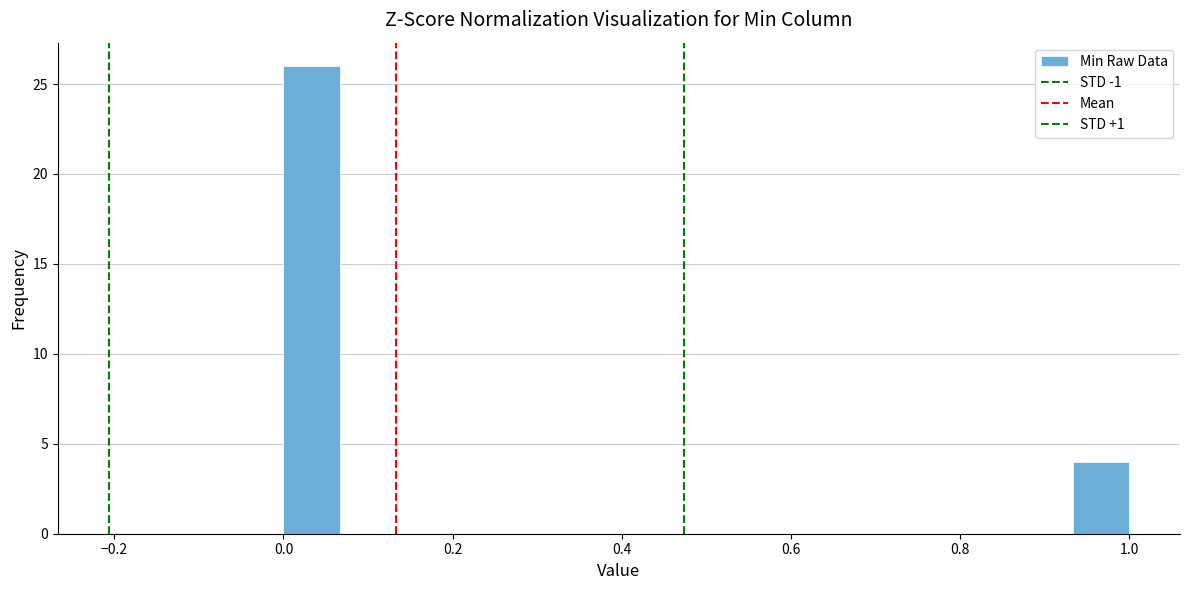

Read against the x-axis, roughly where is the centre of the tallest bar?

0.04